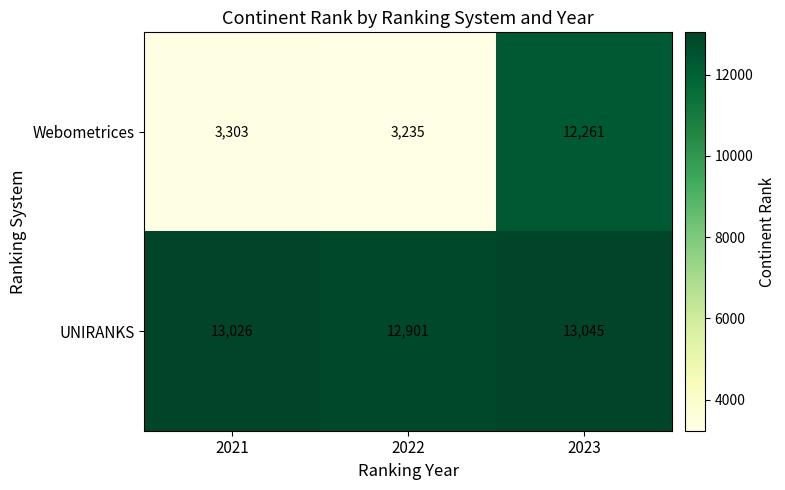

Reading left to right, what are all the values shown in this chart?

Webometrices: 2021=3303	2022=3235	2023=12261
UNIRANKS: 2021=13026	2022=12901	2023=13045